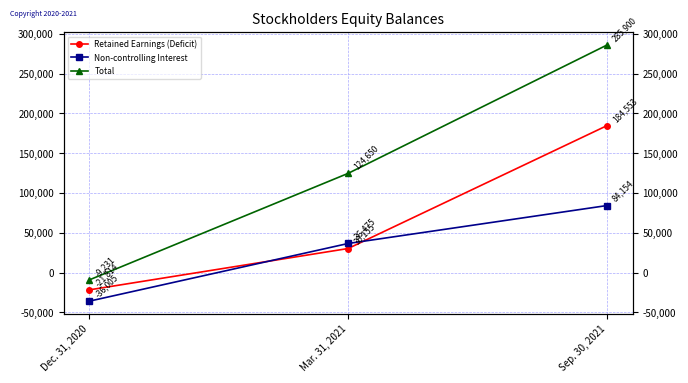

True or false: Retained Earnings (Deficit) has a value of 46843 at Mar. 31, 2021.

False